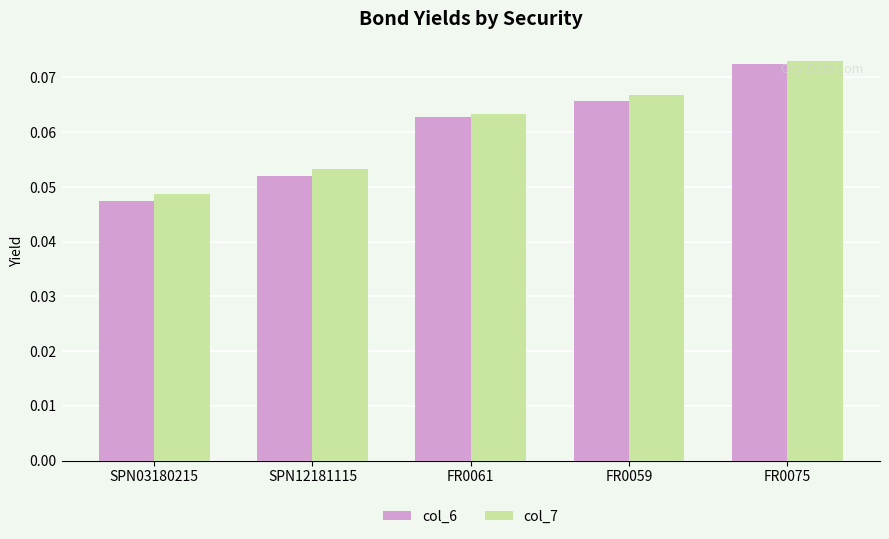

Which series has the widest spread of values?

col_6